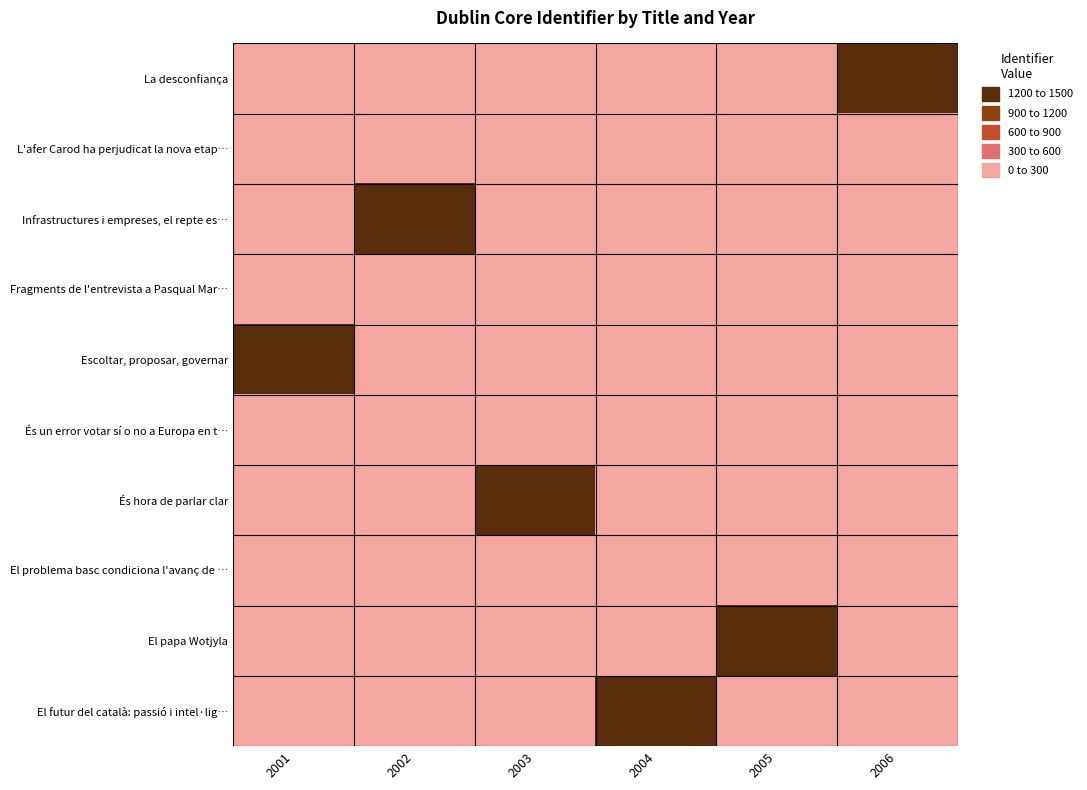

At 2006, list the series in order from smallest to largest.

L'afer Carod ha perjudicat la nova etap…, Infrastructures i empreses, el repte es…, Fragments de l'entrevista a Pasqual Mar…, Escoltar, proposar, governar, És un error votar sí o no a Europa en t…, És hora de parlar clar, El problema basc condiciona l'avanç de …, El papa Wotjyla, El futur del català: passió i intel·lig…, La desconfiança